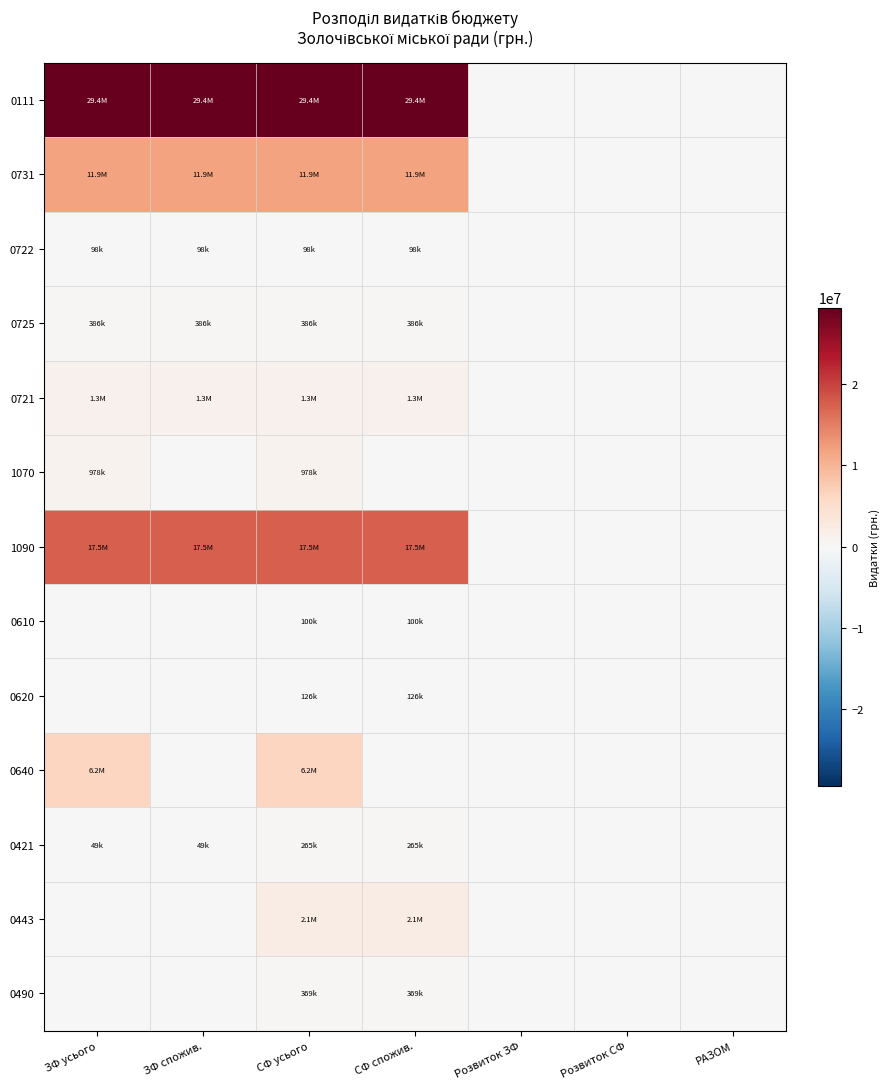

What is the maximum value shown in the chart?

29380283